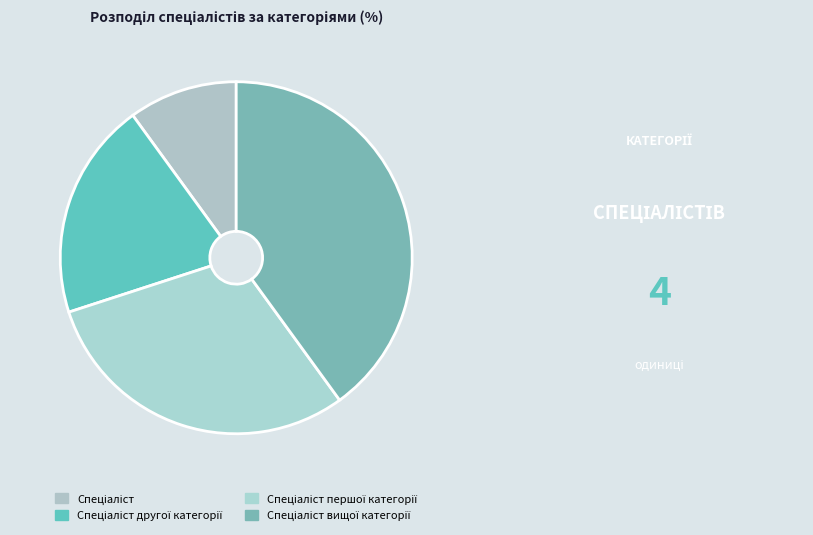

What portion of the pie excludes Спеціаліст вищої категорії?

60.0%